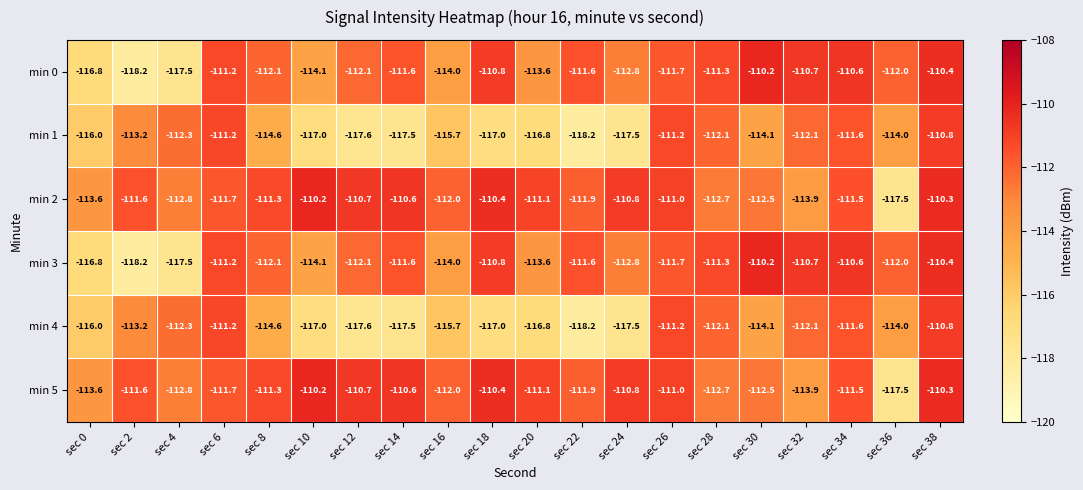

What is the difference between the highest and lowest values at sec 32?

3.2